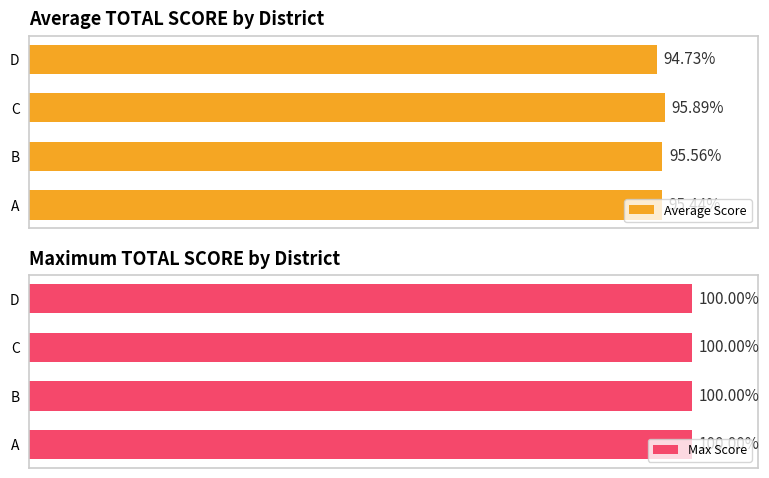

At how many categories does at least one series exceed 52?

4